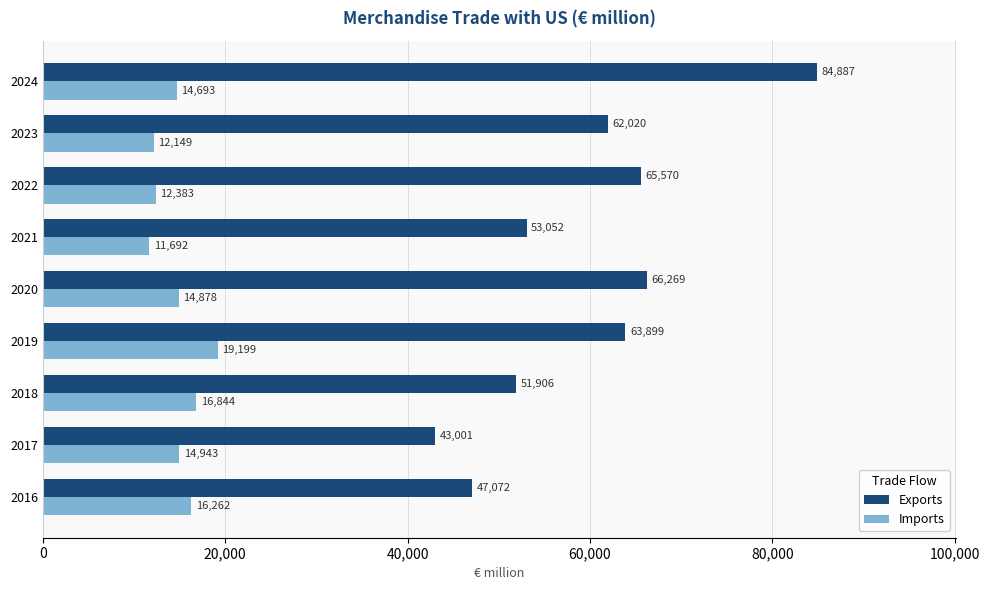

What value does the Exports series have at 2018, to the nearest 10?

51910